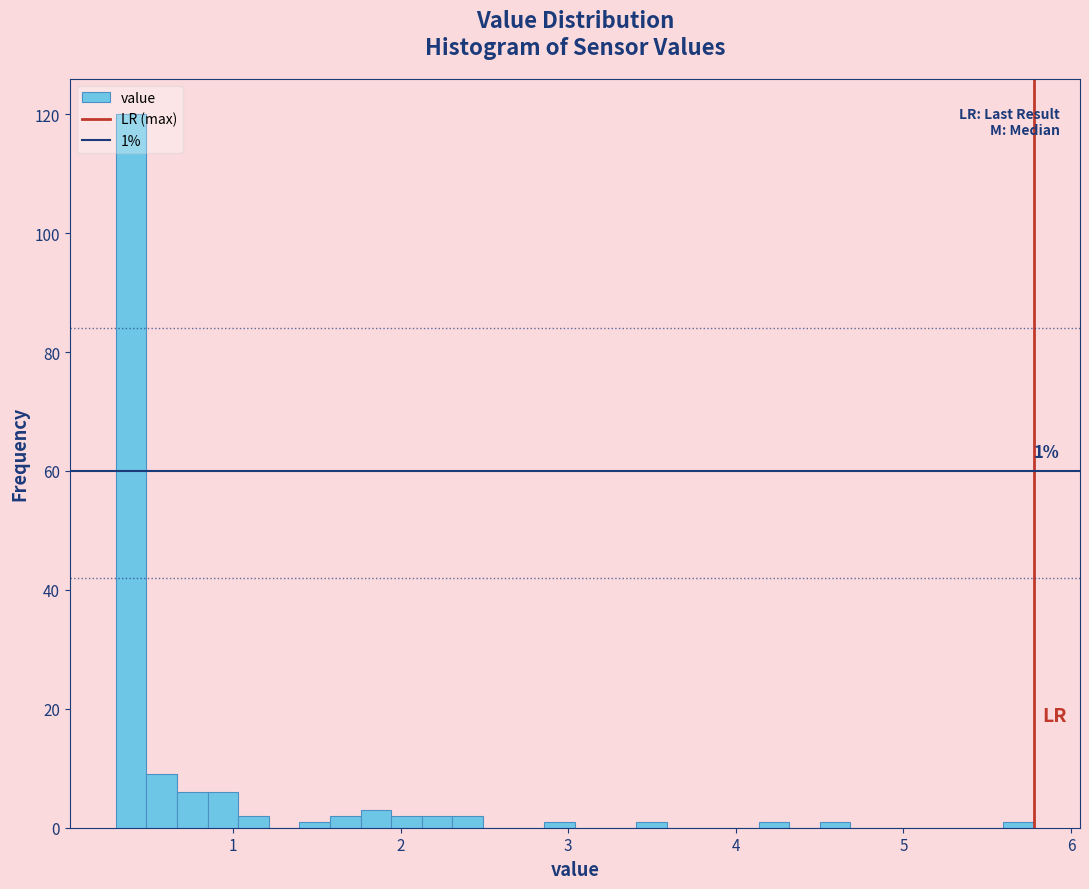

Around what value on the x-axis is the tallest bar? Give the approximate position of its centre, as read against the axis.

0.4